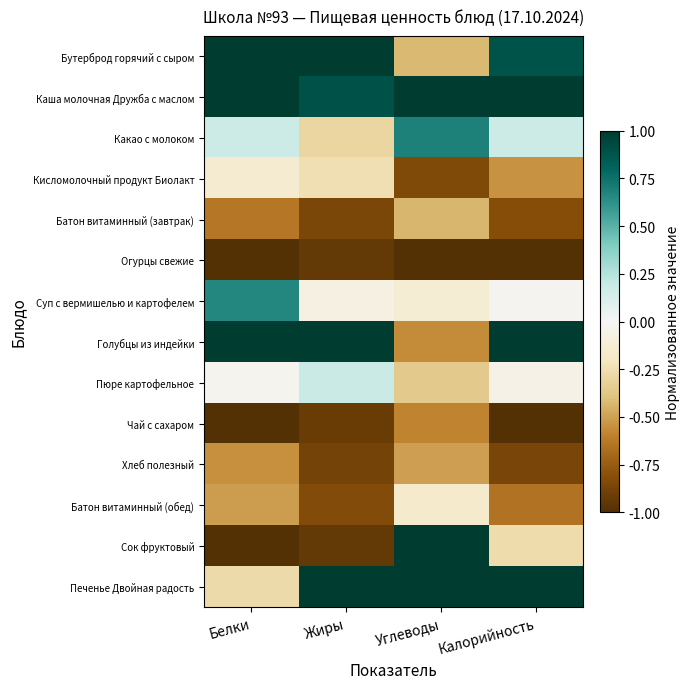

Which category has the lowest value across all series?

Белки